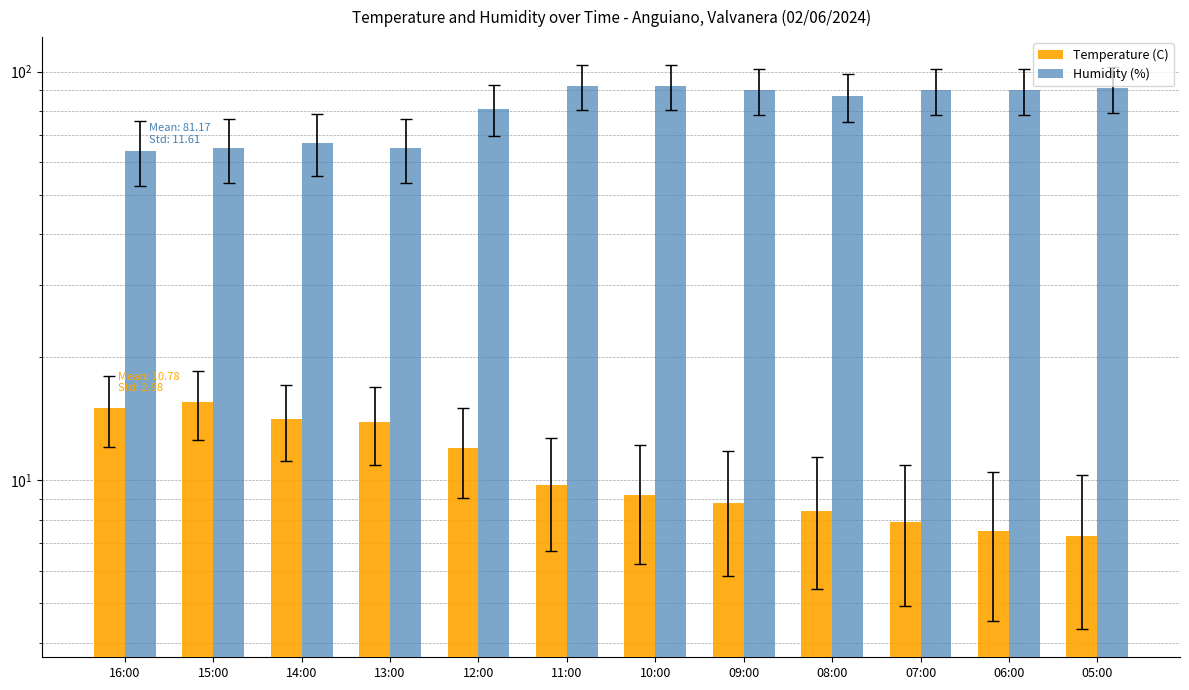

Reading right to left, what are all the values shown in this chart?

Temperature (C): 7.3	7.5	7.9	8.4	8.8	9.2	9.7	12.0	13.9	14.1	15.5	15.0
Humidity (%): 91.0	90.0	90.0	87.0	90.0	92.0	92.0	81.0	65.0	67.0	65.0	64.0